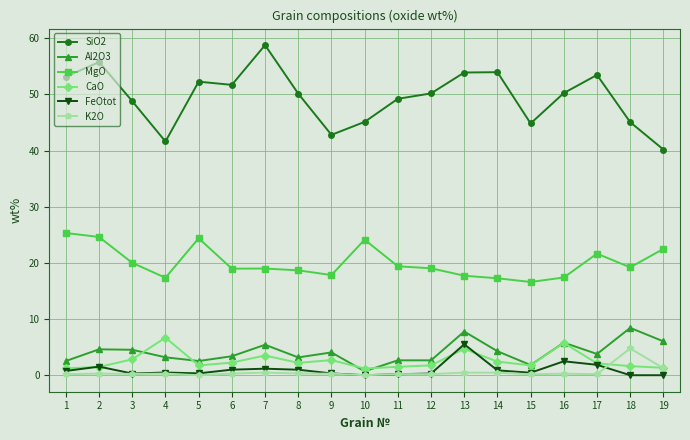

What is the value of the SiO2 point at the 14th from the left?

54.0